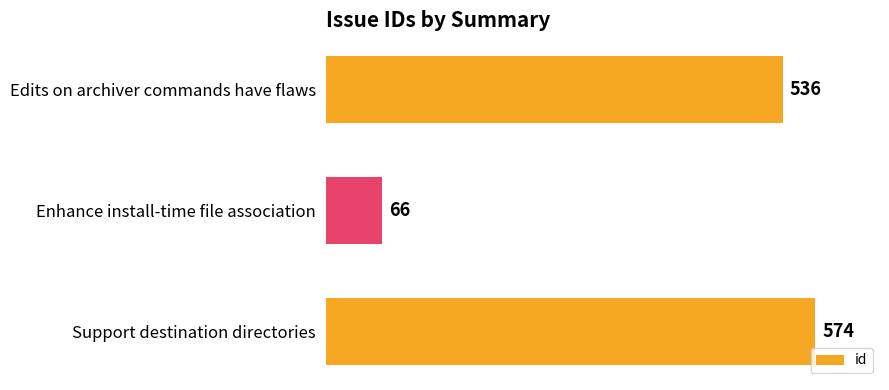

How many values are below 536?

1